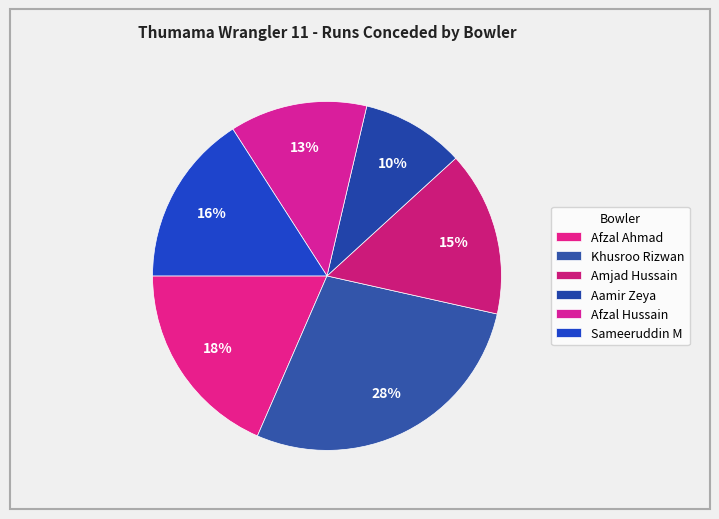

Do Khusroo Rizwan and Afzal Ahmad together represent more than half of the pie?

No